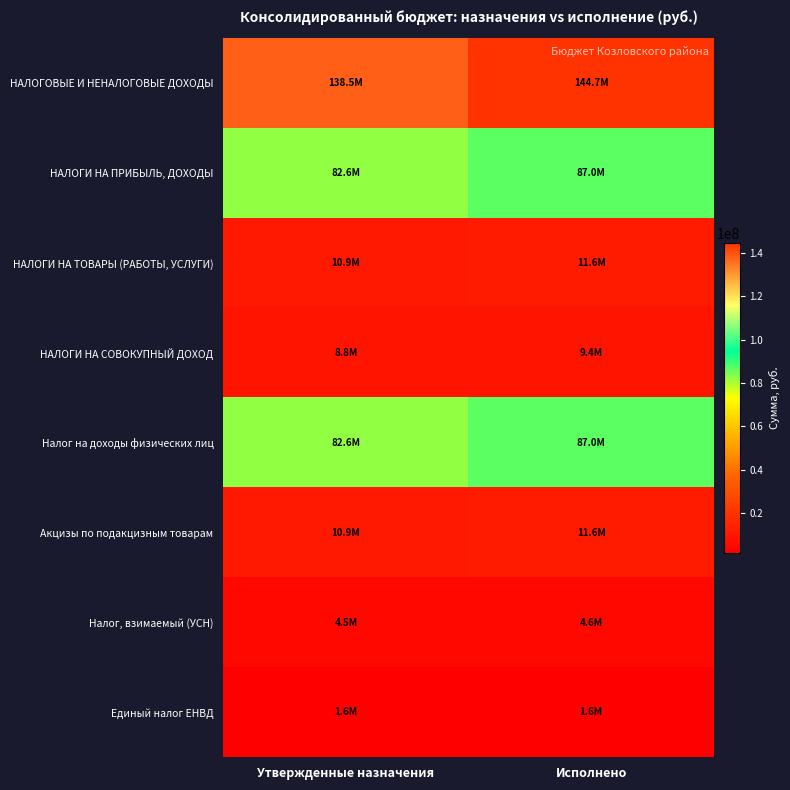

What is the total value across all series at Утвержденные назначения?

340391175.4